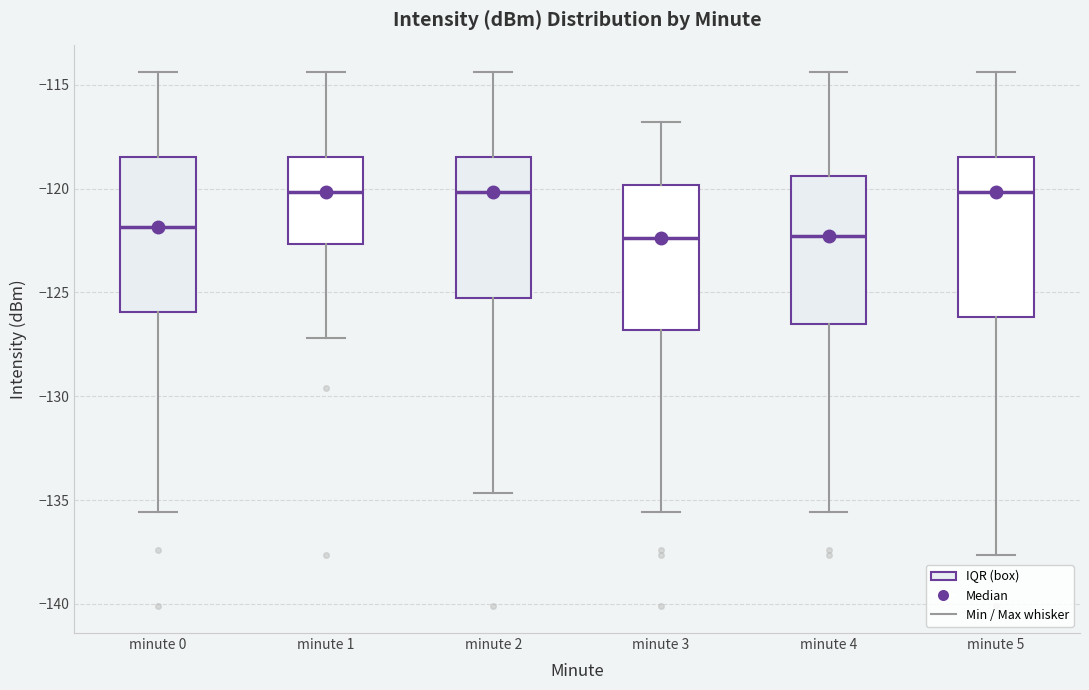

Where is the lower edge of the box for minute 4 on the y-axis? The values are not printed on the chart, so give them approximately, as read against the axis.

-126.5